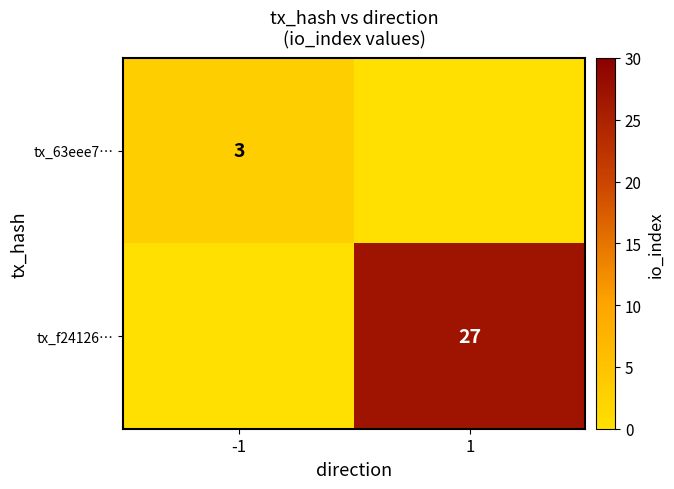

What is the maximum value shown in the chart?

27